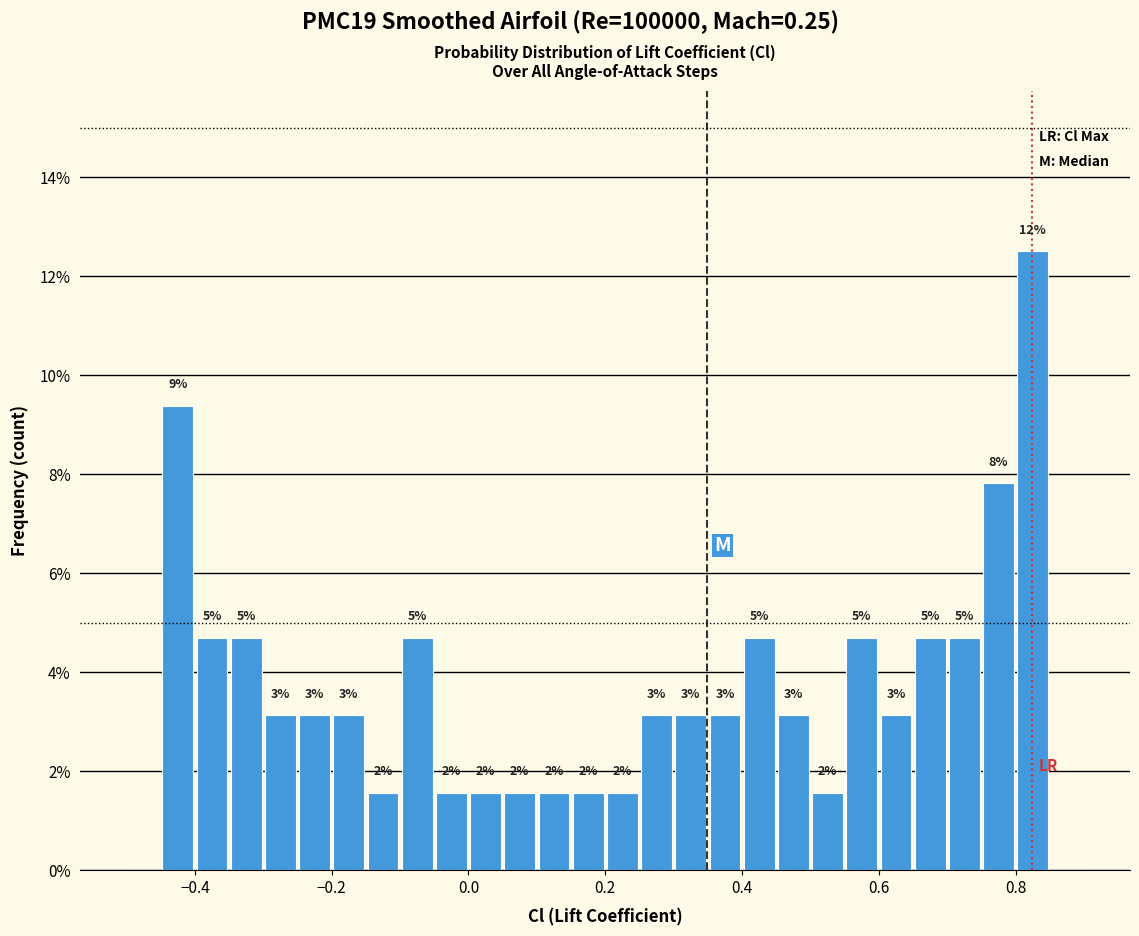

Read against the x-axis, roughly where is the centre of the tallest bar?

0.82